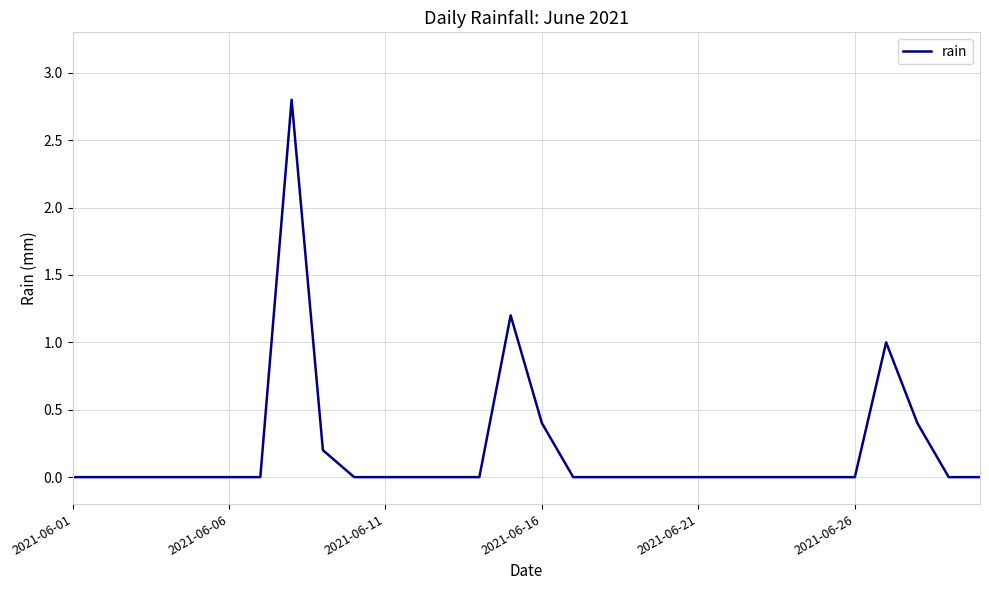

Reading right to left, extract all data points from this chart.

0.0	0.0	0.4	1.0	0.0	0.0	0.0	0.0	0.0	0.0	0.0	0.0	0.0	0.0	0.4	1.2	0.0	0.0	0.0	0.0	0.0	0.2	2.8	0.0	0.0	0.0	0.0	0.0	0.0	0.0